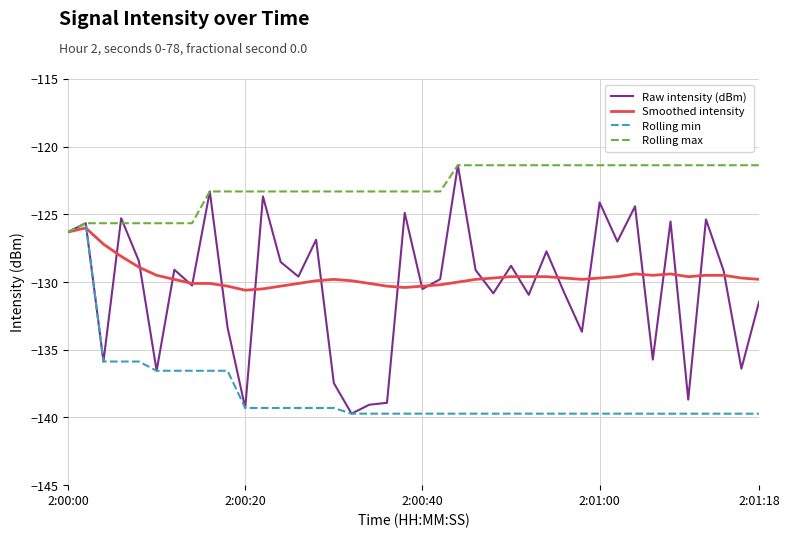

Which series has the largest total across all categories?

Rolling max